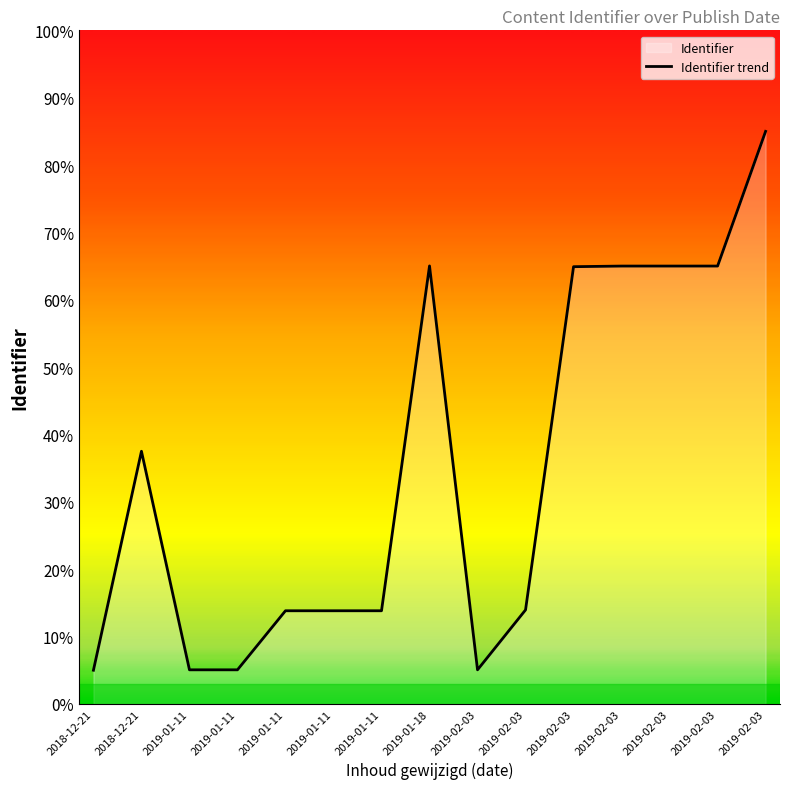

What is the label of the 9th point from the right?

2019-01-11